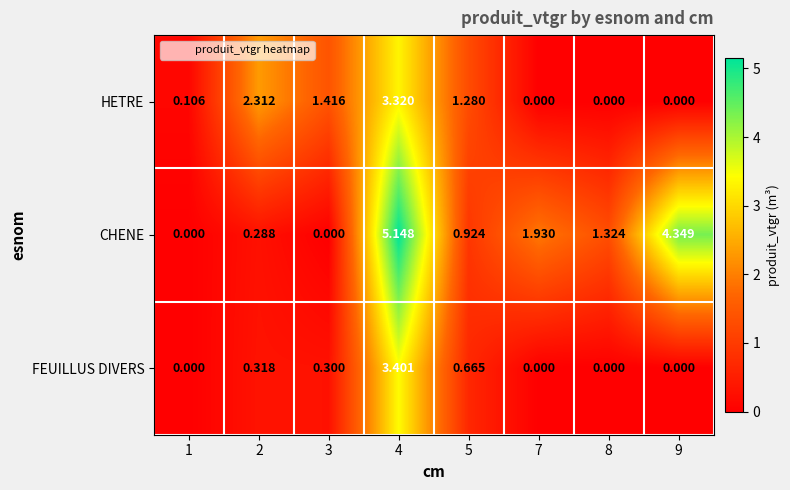

Which series has the largest total across all categories?

CHENE